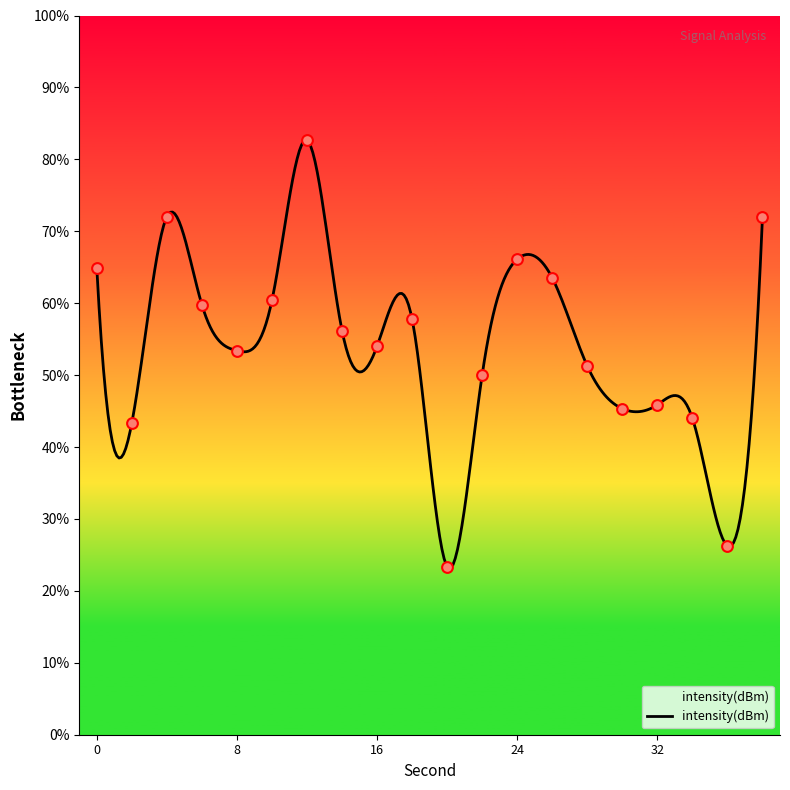

What is the change in value from 6 to 22?

-9.7